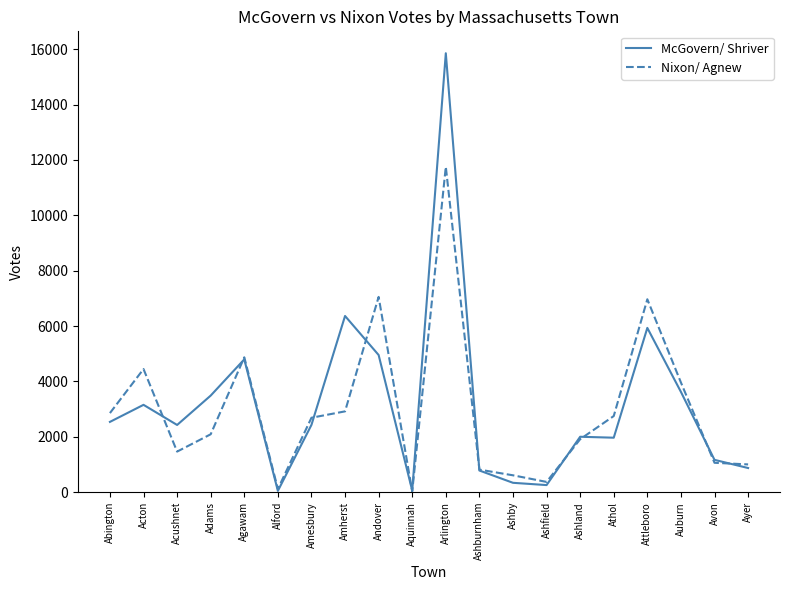

Rank the series by their maximum value, from highest to lowest.

McGovern/ Shriver, Nixon/ Agnew